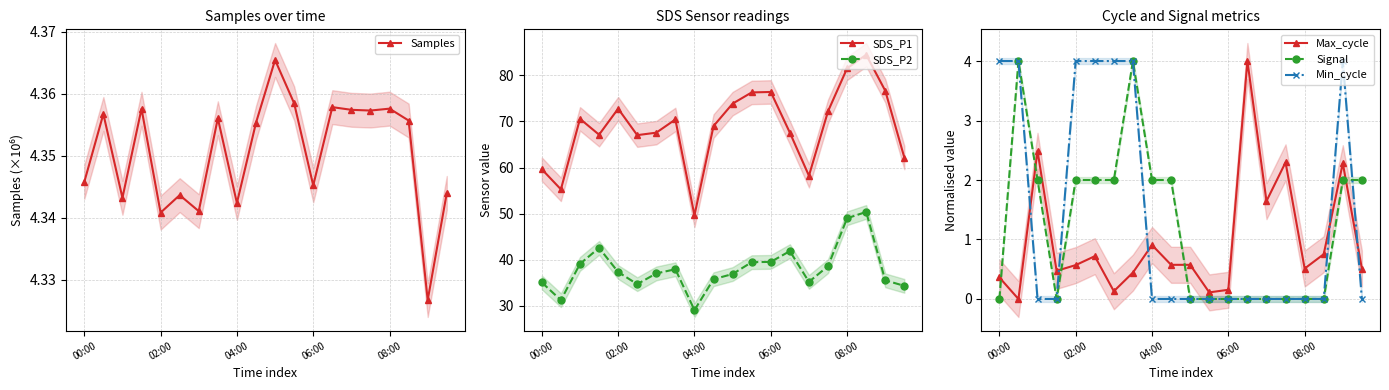

True or false: Min_cycle and Max_cycle intersect in this chart.

True